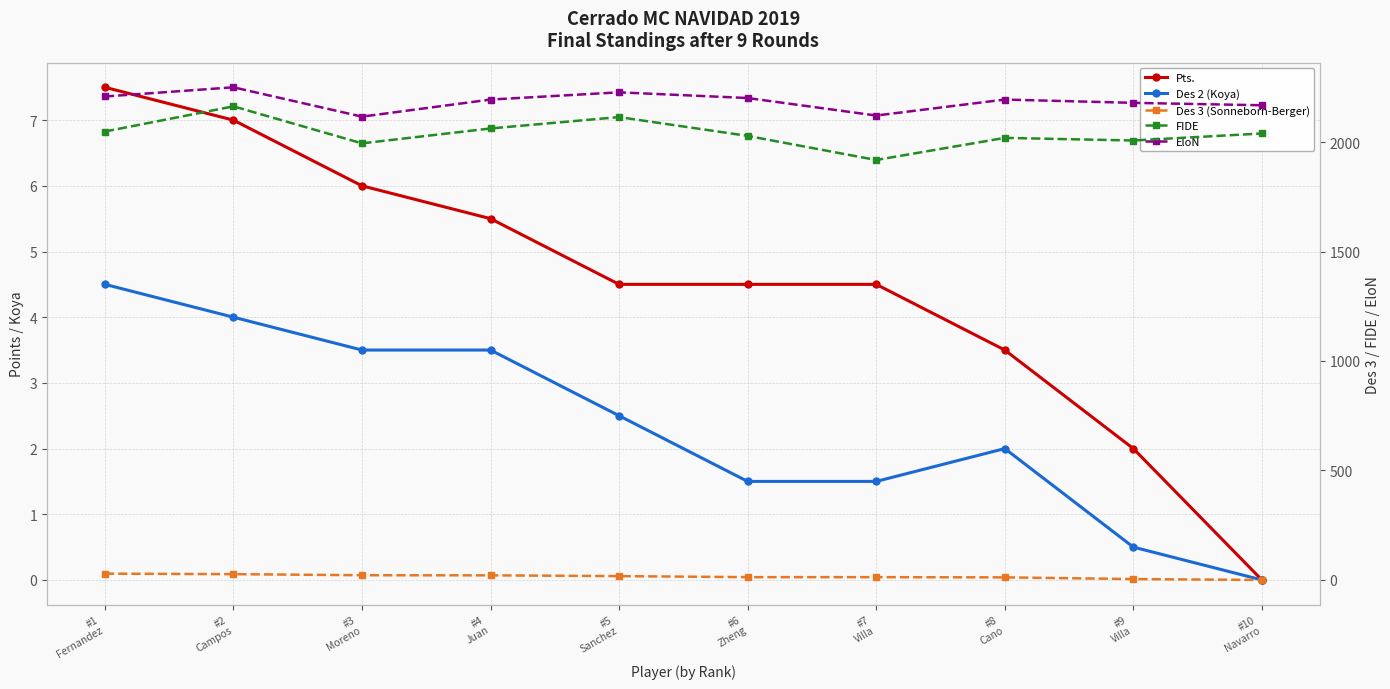

What is the spread (max minus min) of values at #7
Villa?

2119.5